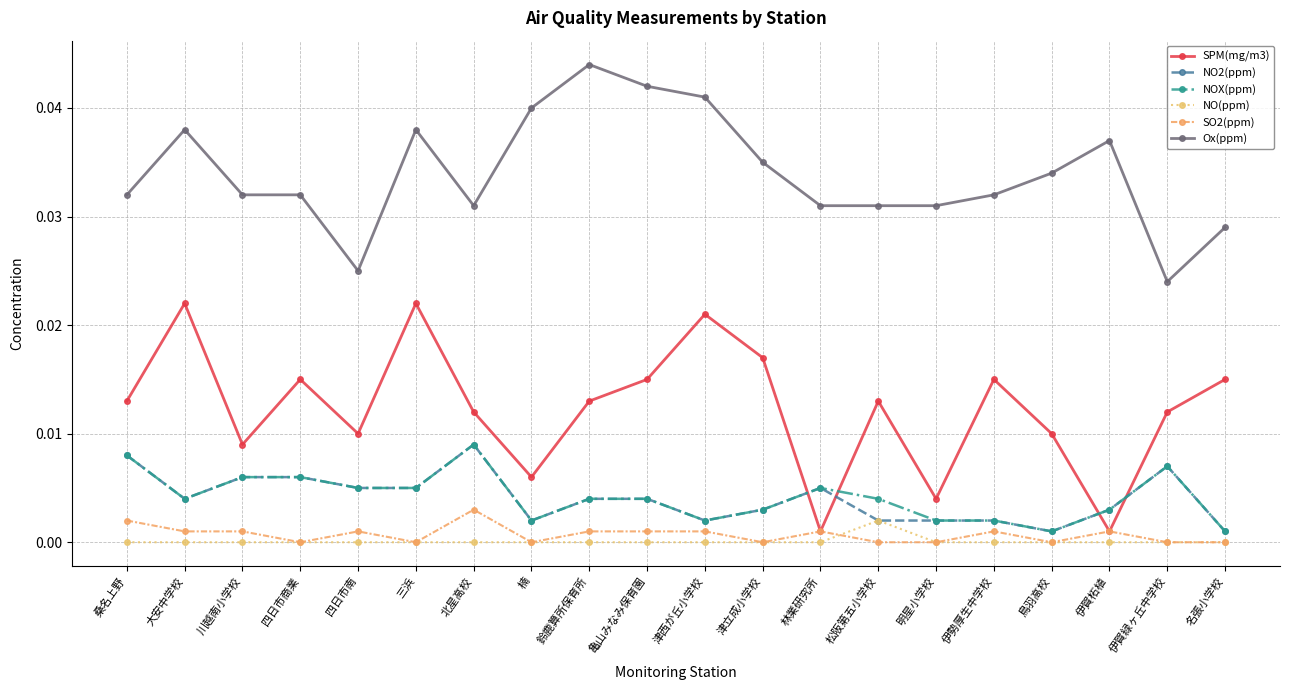

What position from the right is 名張小学校?

1